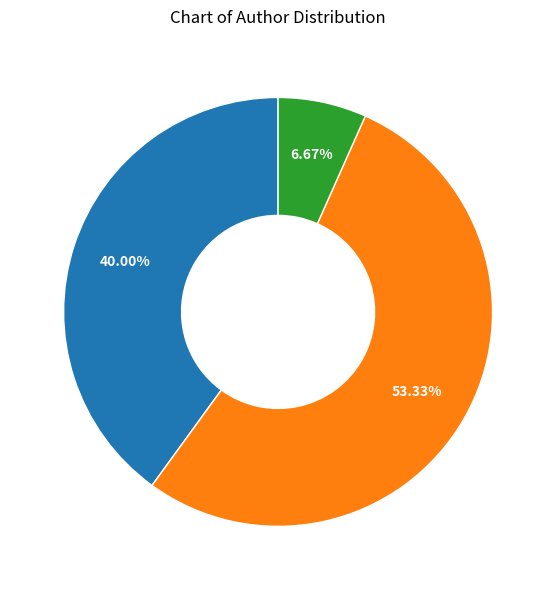

How many segments does this pie chart have?

3